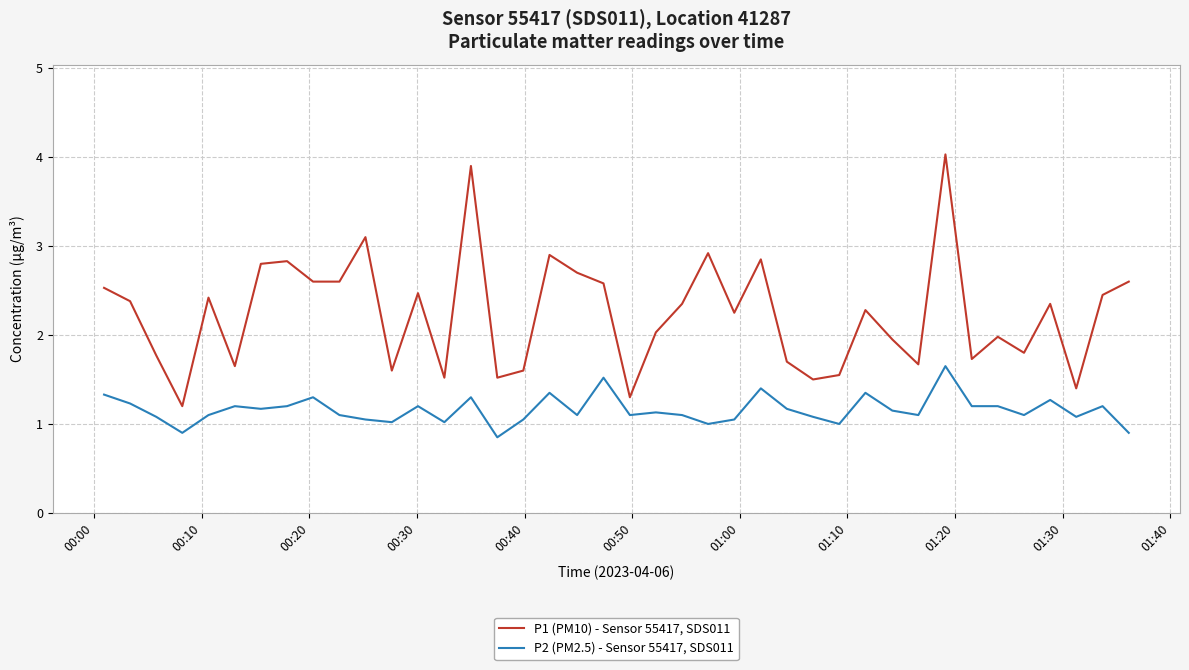

Rank the series by their average value, from highest to lowest.

P1 (PM10) - Sensor 55417, SDS011, P2 (PM2.5) - Sensor 55417, SDS011